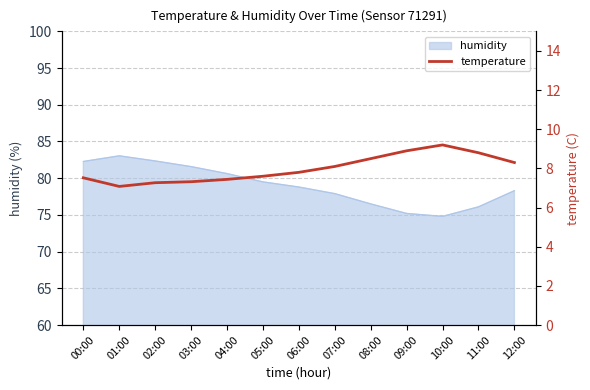

What is the label of the 7th point from the left?

06:00